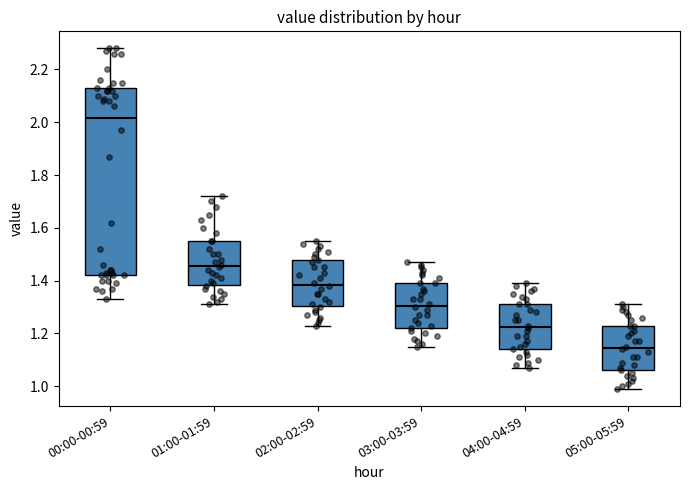

Reading left to right, read every box against the y-axis: the position of its median line, the range the box covers, and the ends of its whiskers. The values are not printed on the chart, so give them approximately, as read against the axis.

00:00-00:59: median 2.02, box 1.42 to 2.14, whiskers 1.34 to 2.28
01:00-01:59: median 1.46, box 1.38 to 1.56, whiskers 1.32 to 1.72
02:00-02:59: median 1.38, box 1.30 to 1.48, whiskers 1.24 to 1.56
03:00-03:59: median 1.30, box 1.22 to 1.40, whiskers 1.16 to 1.48
04:00-04:59: median 1.22, box 1.14 to 1.32, whiskers 1.08 to 1.40
05:00-05:59: median 1.14, box 1.06 to 1.24, whiskers 1.00 to 1.32